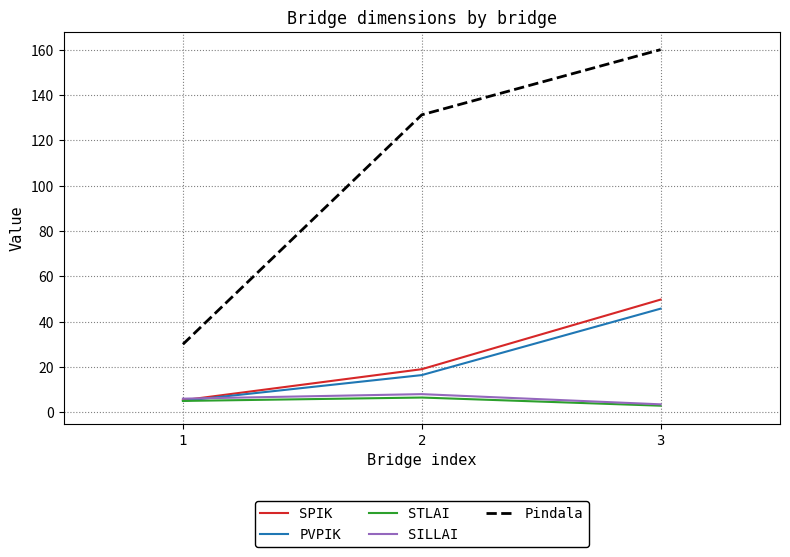

At which category is the sum across all series the highest?

3